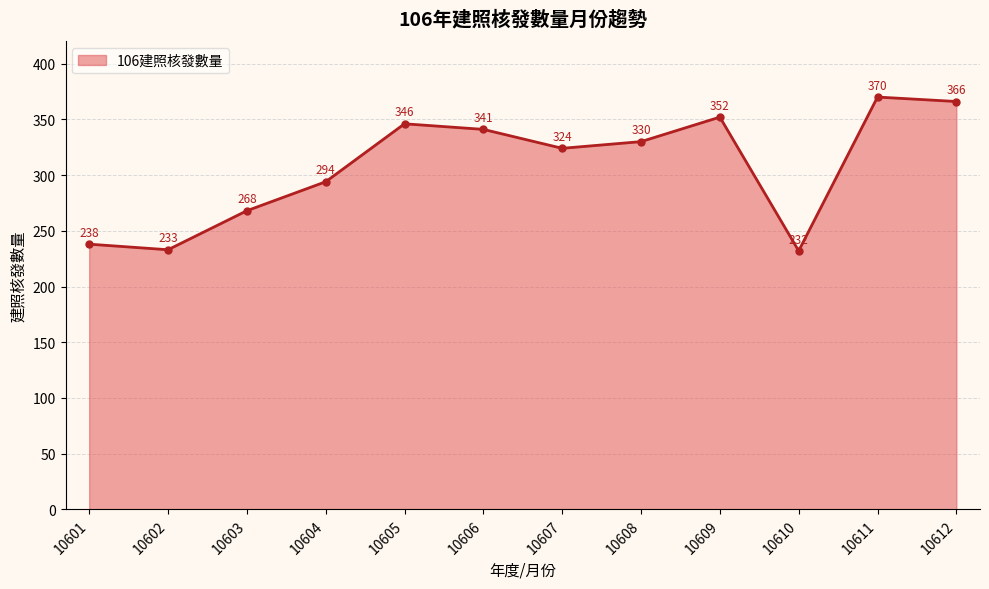

True or false: the data shows 232 at 10610.

True